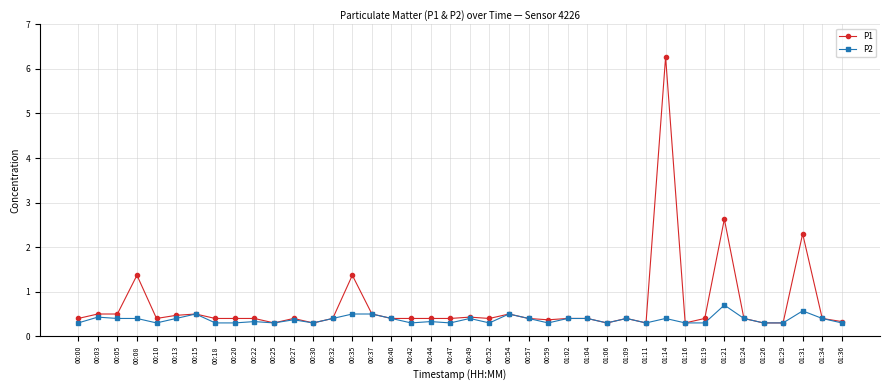

What position from the right is 01:29?

4